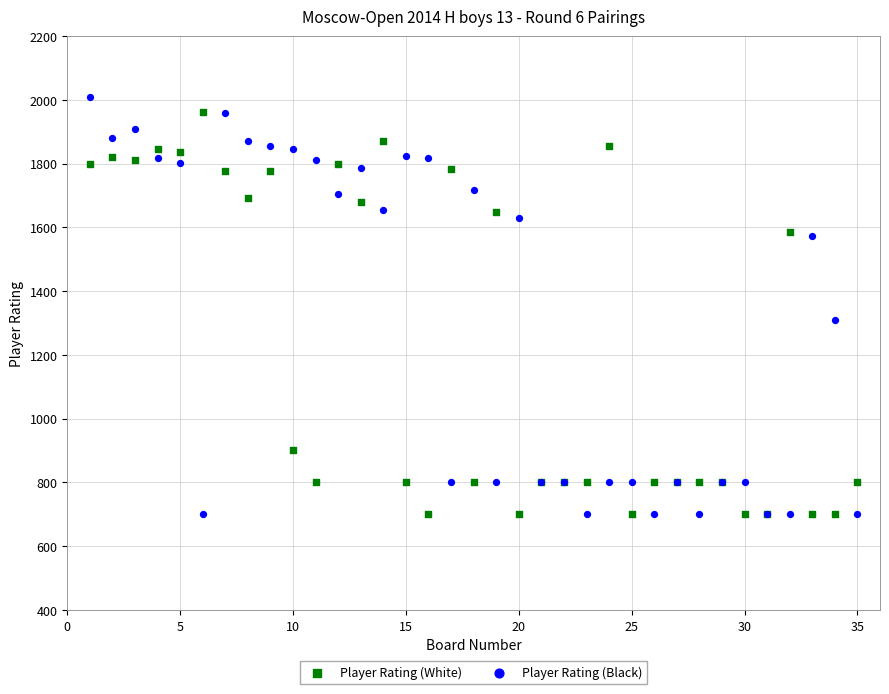

In the Player Rating (White) series, what Y value is closest to 1330?

1584